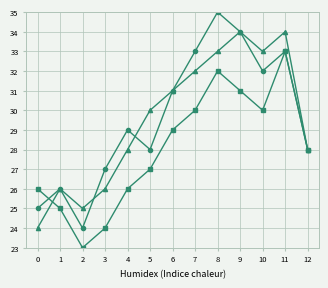

What is the difference between the highest and lowest values at 3?

3